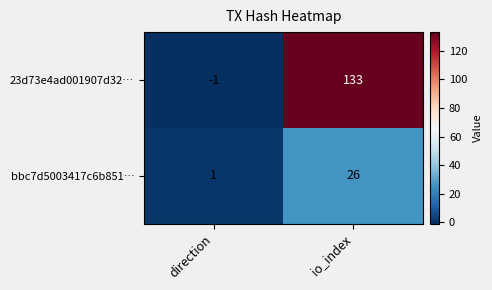

What is the average value of the 23d73e4ad001907d32… series?

66